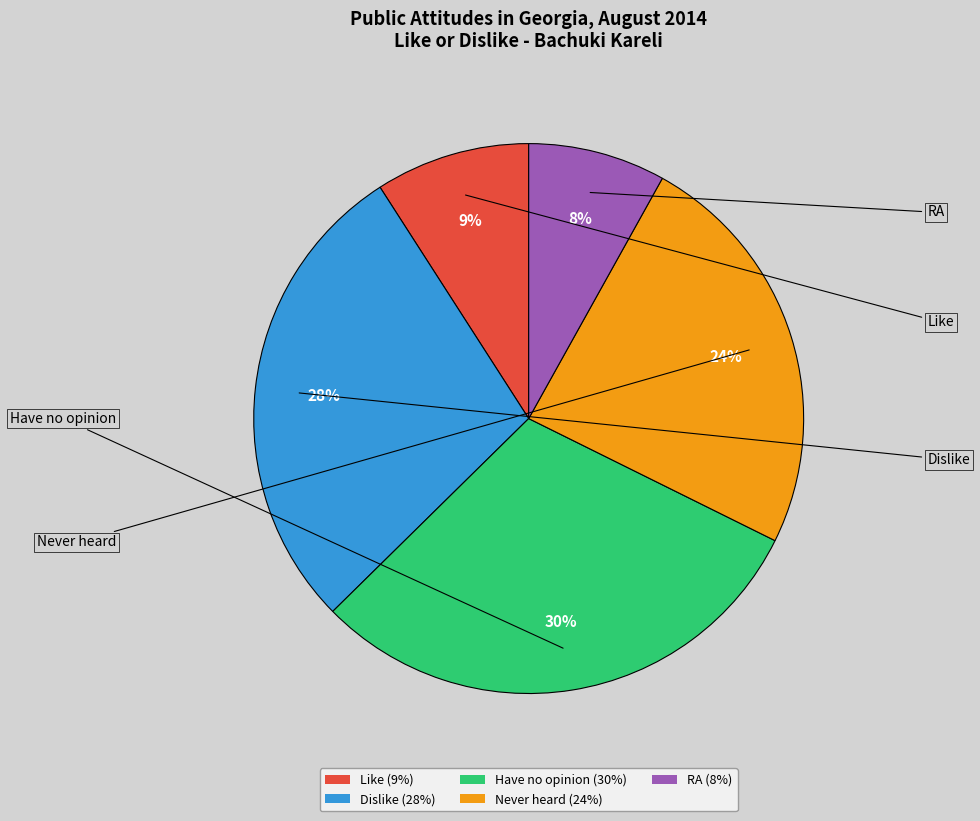

Between Never heard (24%) and Like (9%), which is larger?

Never heard (24%)